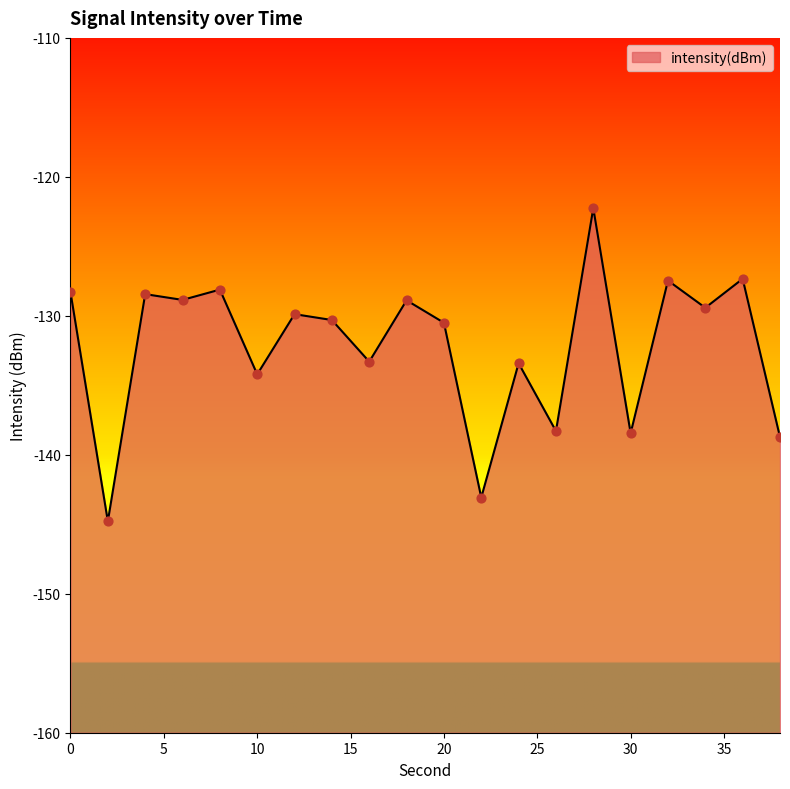

Which has a higher value, 22 or 30?

30